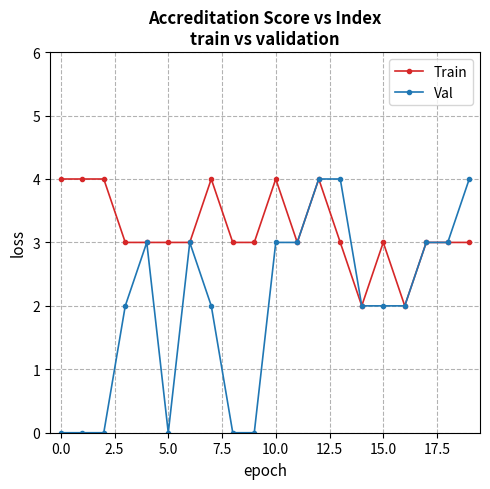

Does the chart have visible grid lines?

Yes